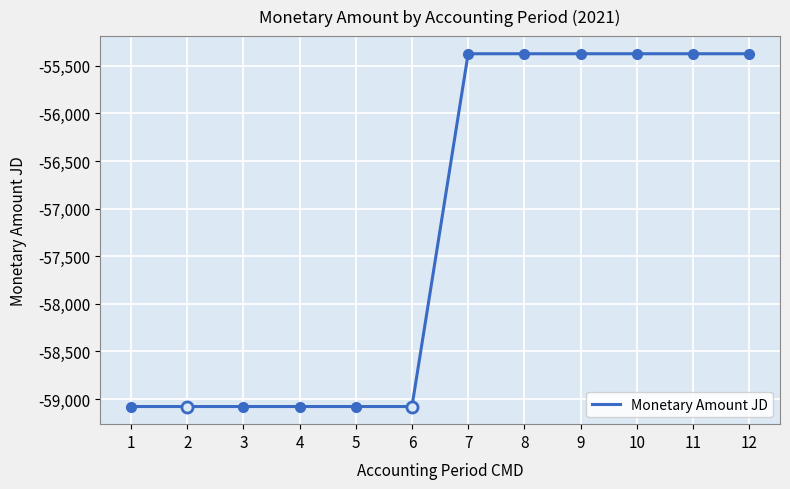

Is it true that the value at 3 is -12192.8?

False